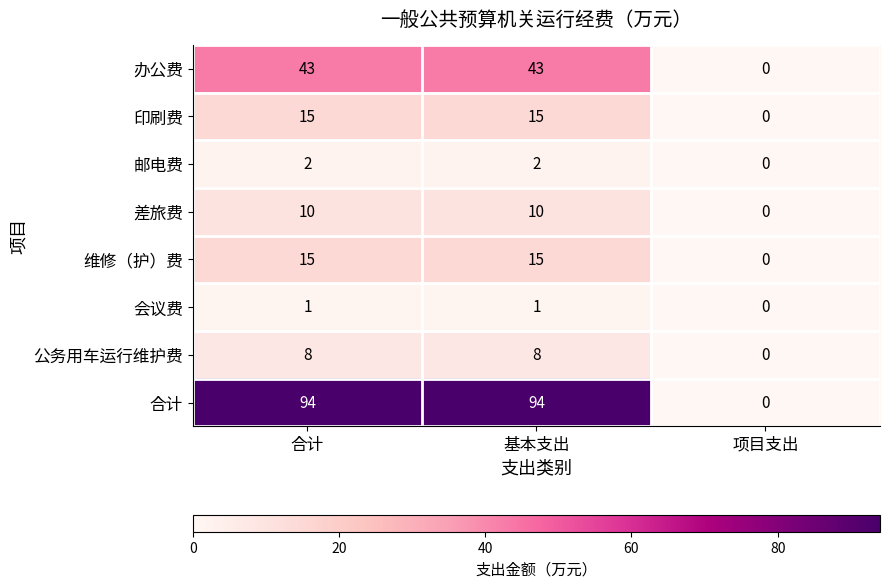

What is the difference between the highest and lowest values at 基本支出?

93